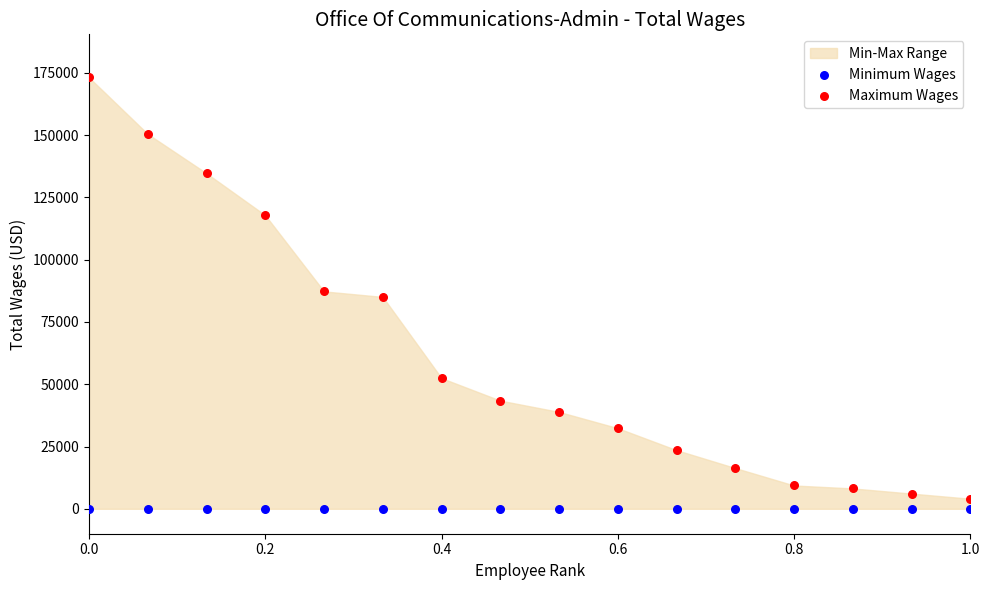

Which series contains the lowest Y value?

Minimum Wages